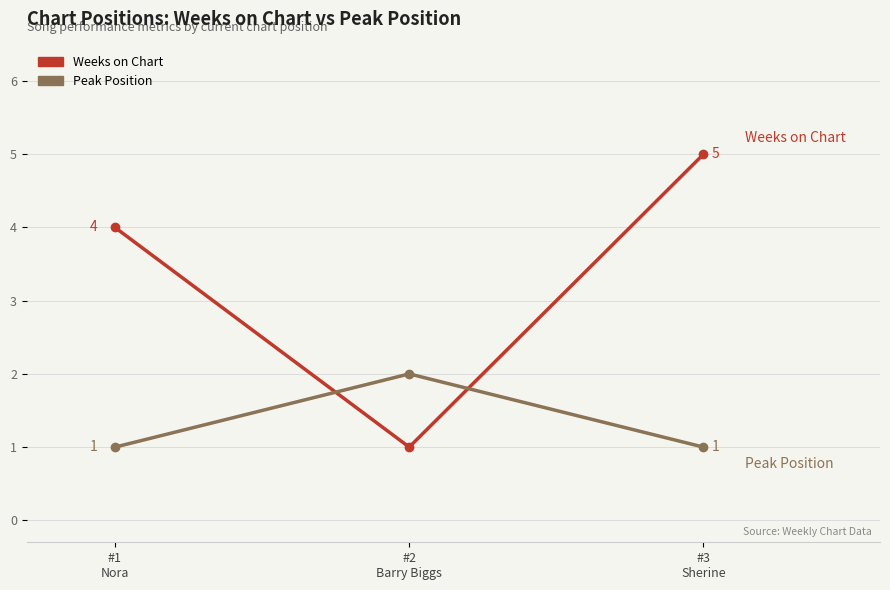

Does the chart display data point markers on the line(s)?

Yes